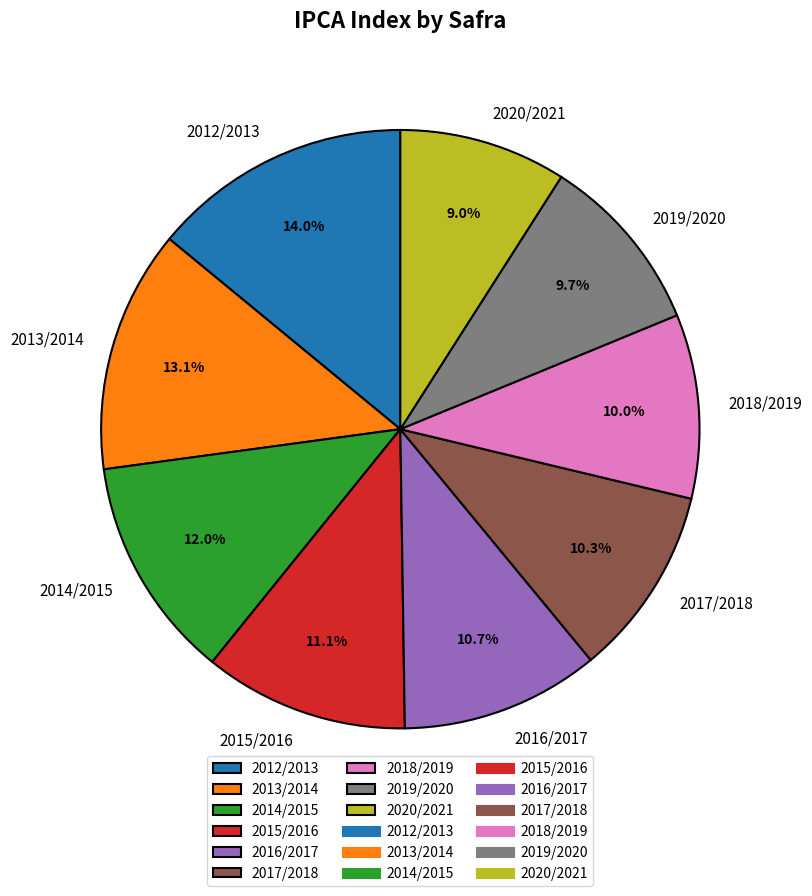

How many segments does this pie chart have?

9